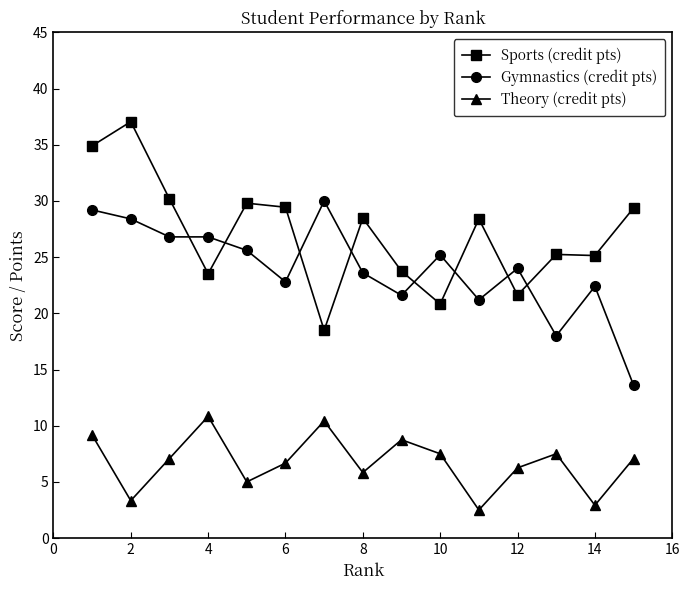

Which series has the largest total across all categories?

Sports (credit pts)